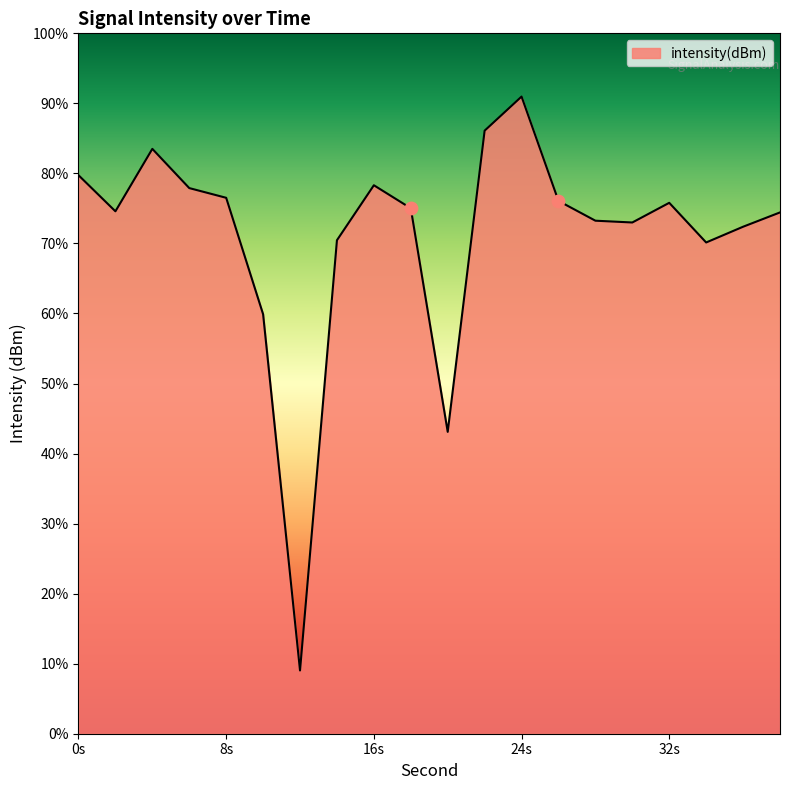

What is the change in value from 8 to 26?

-0.2